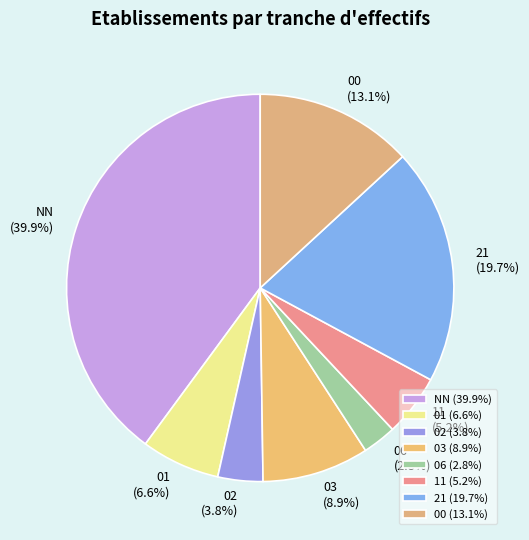

Is it true that 01 is 29% of the pie?

False